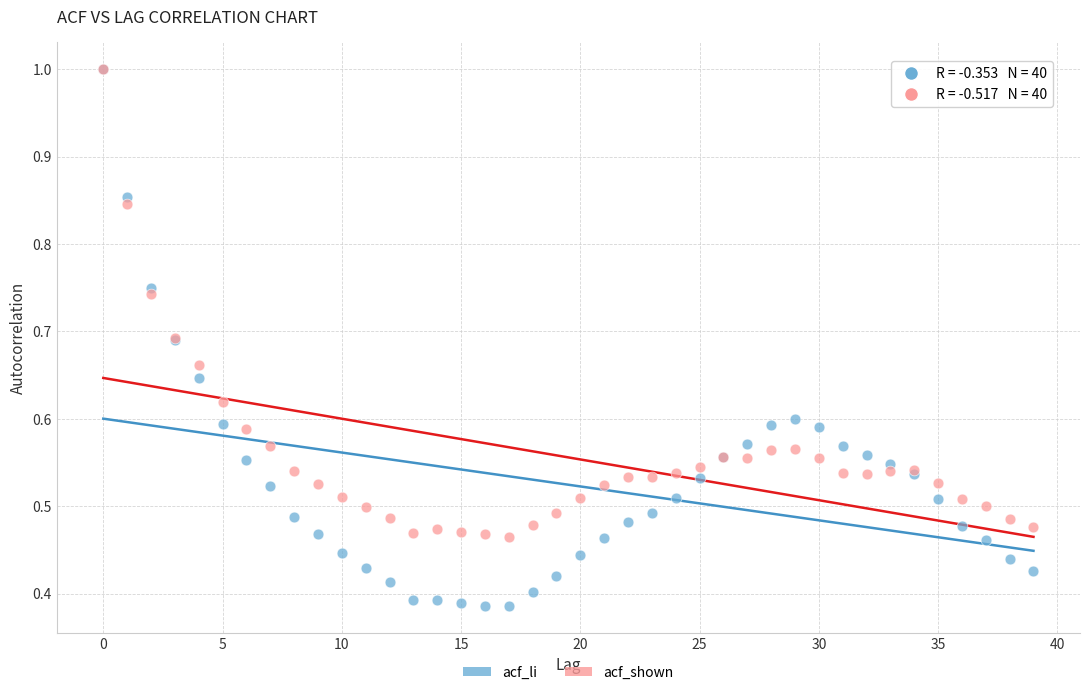

Which series has the largest Y range (max minus min)?

acf_li